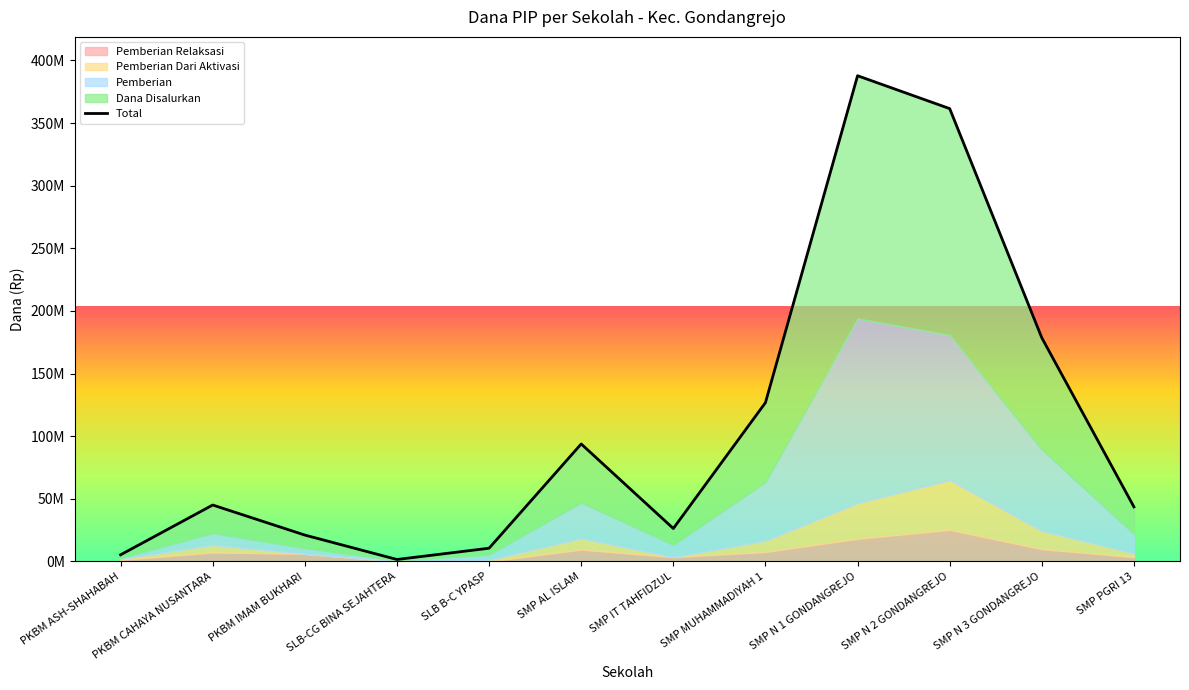

Which has a higher value, SMP IT TAHFIDZUL or SMP N 3 GONDANGREJO?

SMP N 3 GONDANGREJO